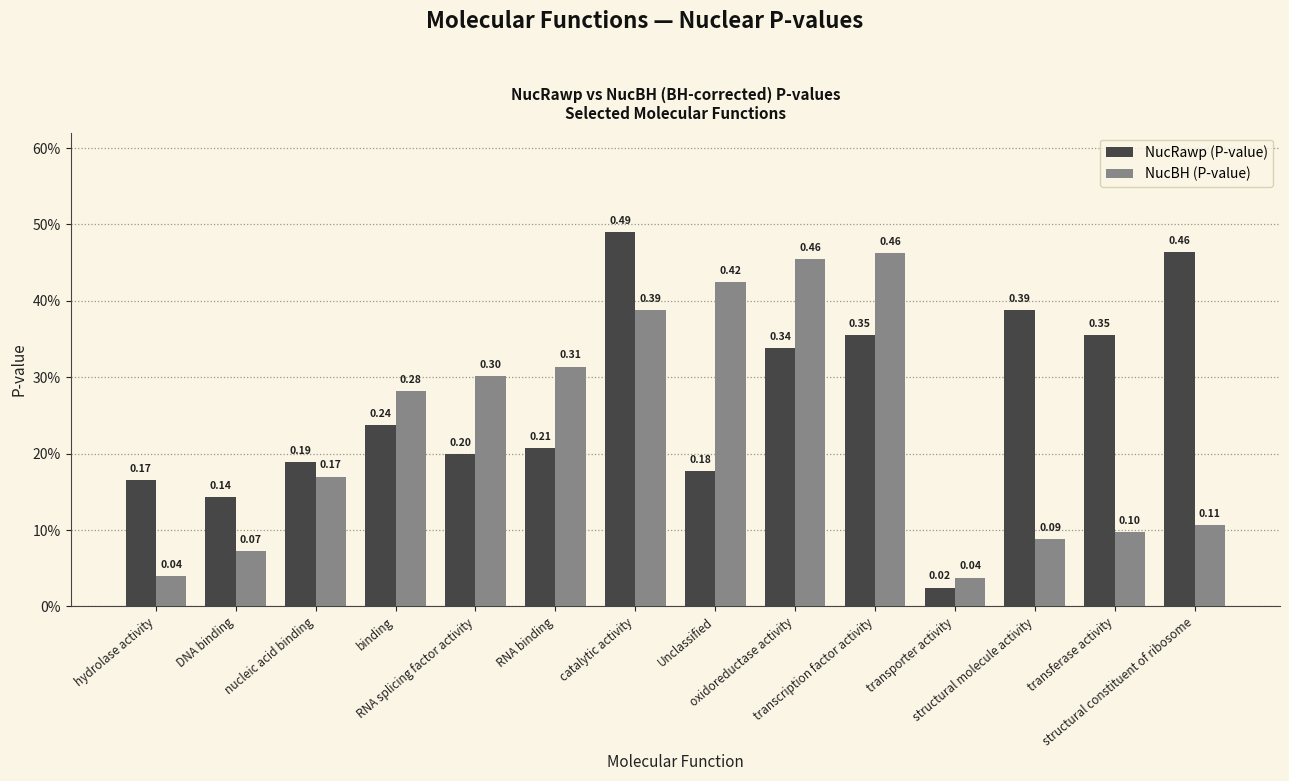

What position from the left is RNA splicing factor activity?

5